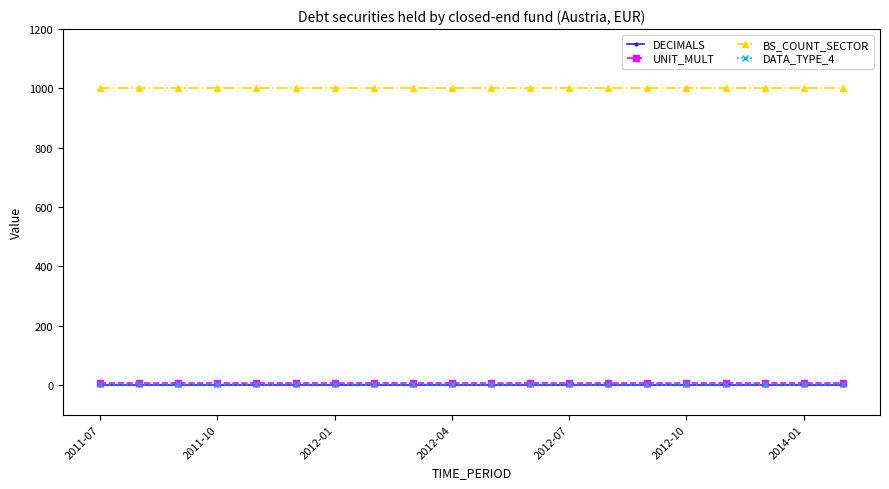

True or false: BS_COUNT_SECTOR and DATA_TYPE_4 cross at least once.

False